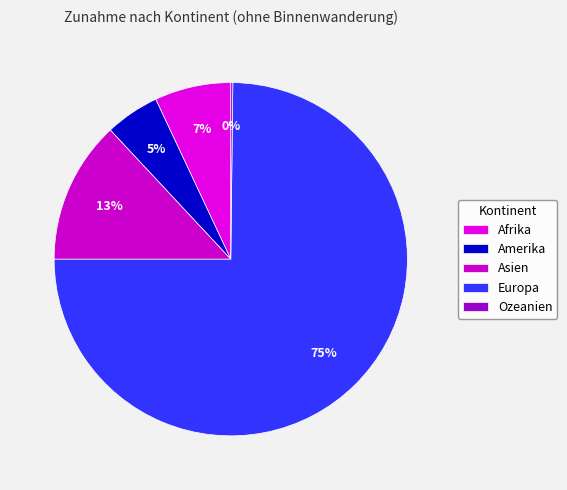

What percentage do Amerika and Ozeanien together represent?

5.1%